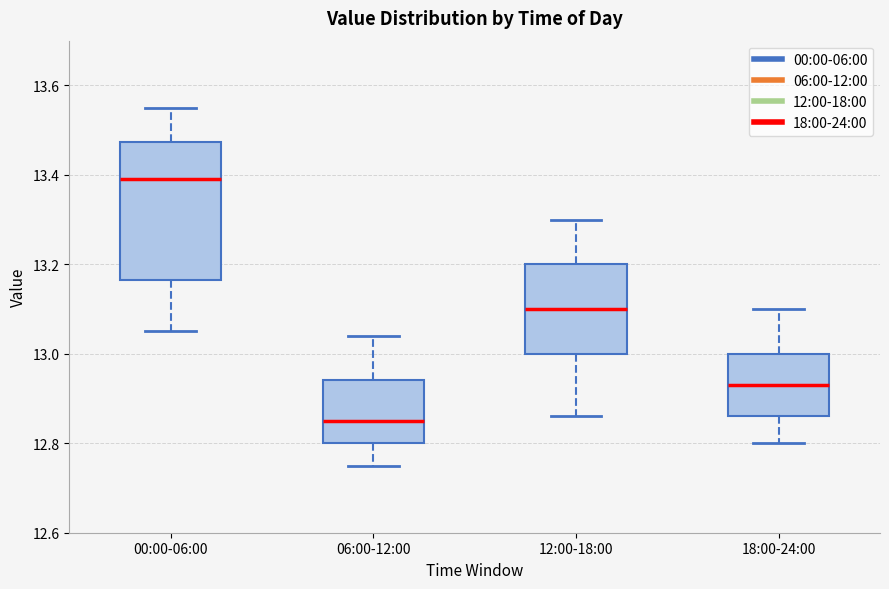

Which box is the tallest, from its lower edge to its upper edge?

00:00-06:00